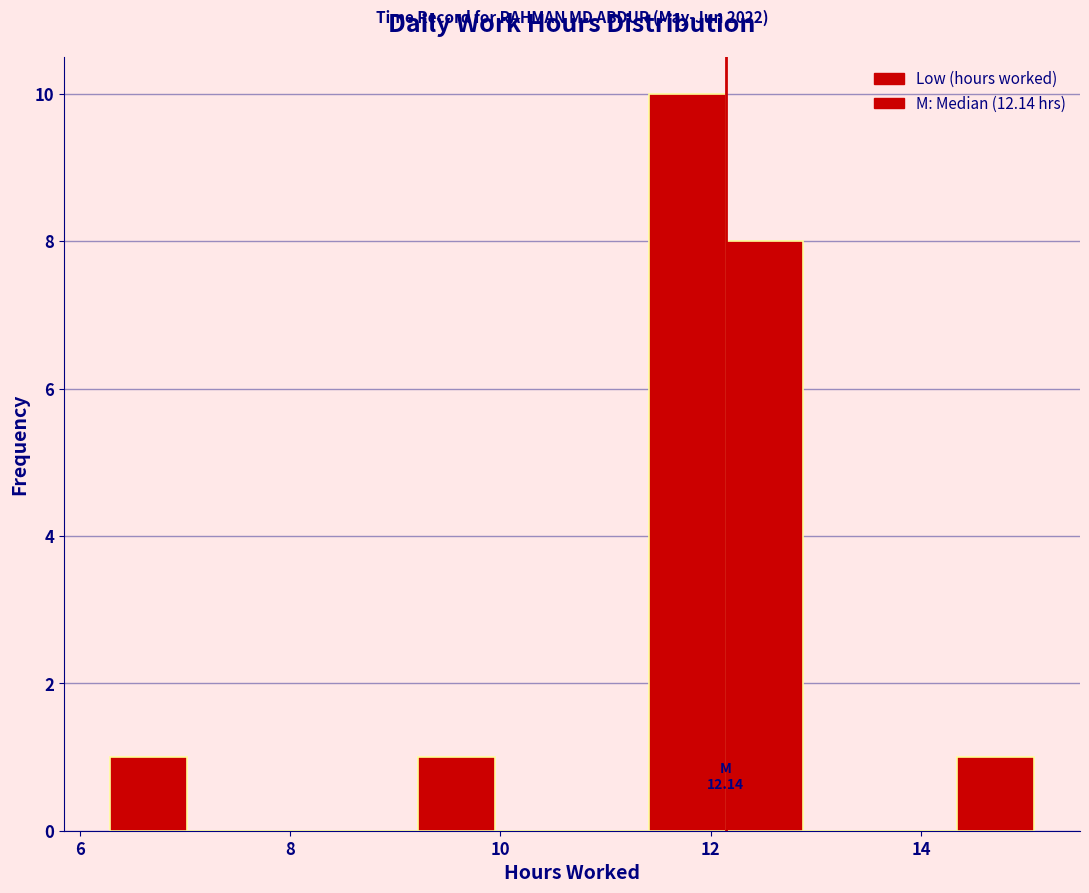

Read against the x-axis, roughly where is the centre of the tallest bar?

11.8